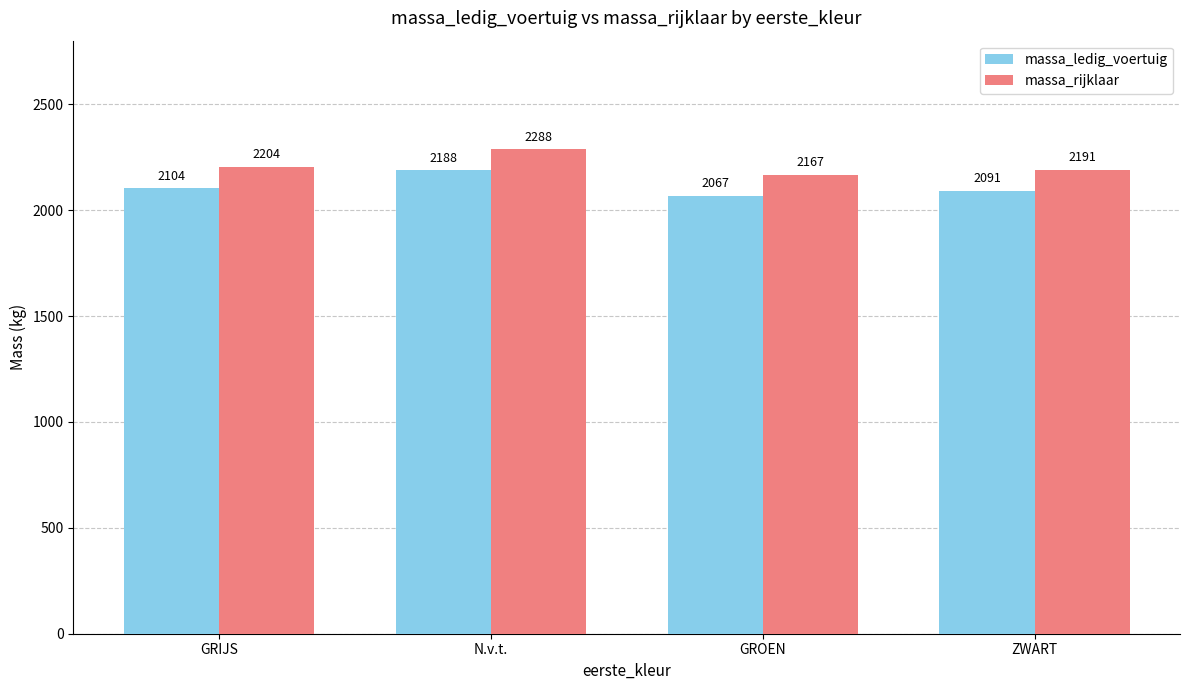

Reading left to right, what are all the values shown in this chart?

massa_ledig_voertuig: 2104	2188	2067	2091
massa_rijklaar: 2204	2288	2167	2191